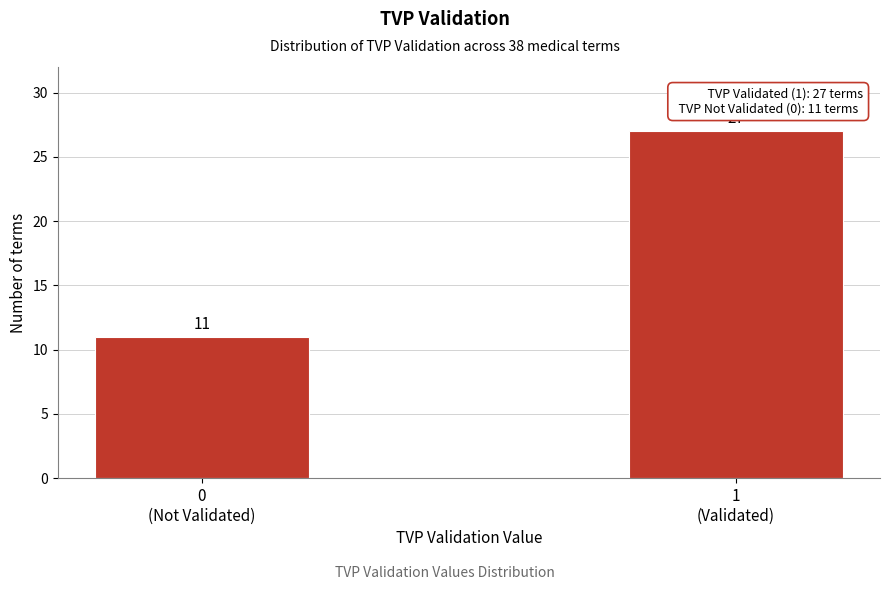

Reading right to left, what are all the values shown in this chart?

27	11